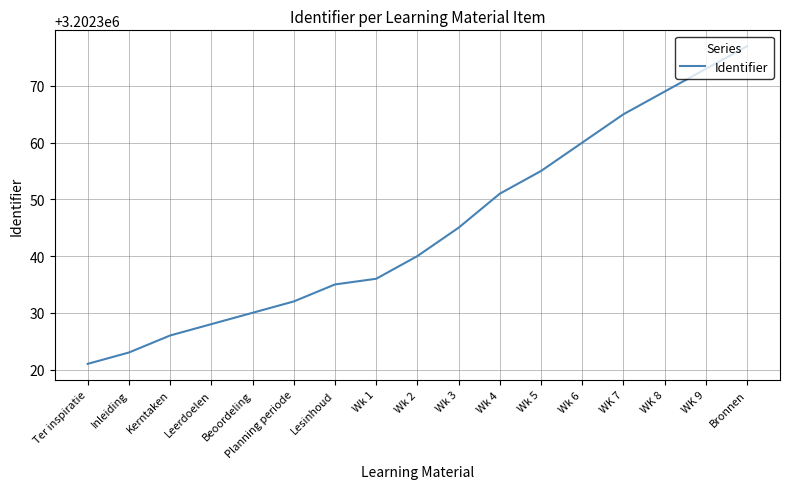

Does the chart have visible grid lines?

Yes